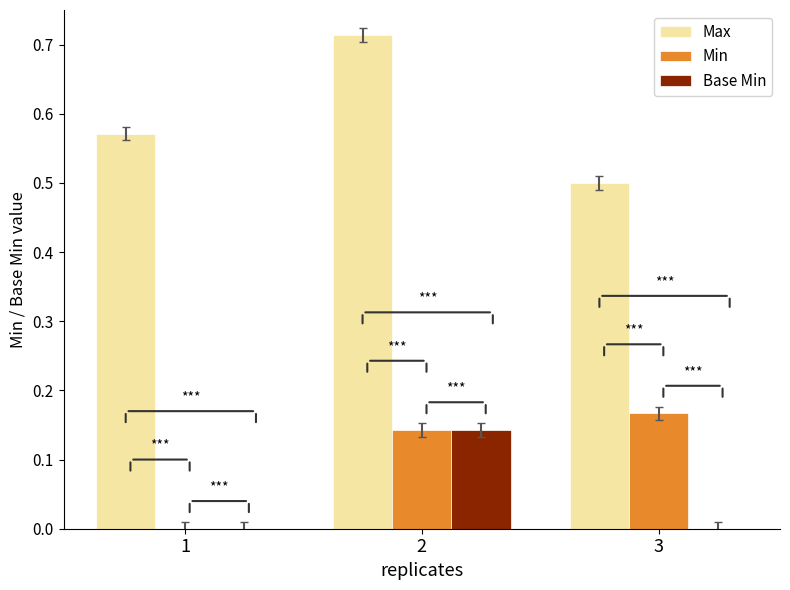

True or false: Max has a value of 0.7 at 3.

False